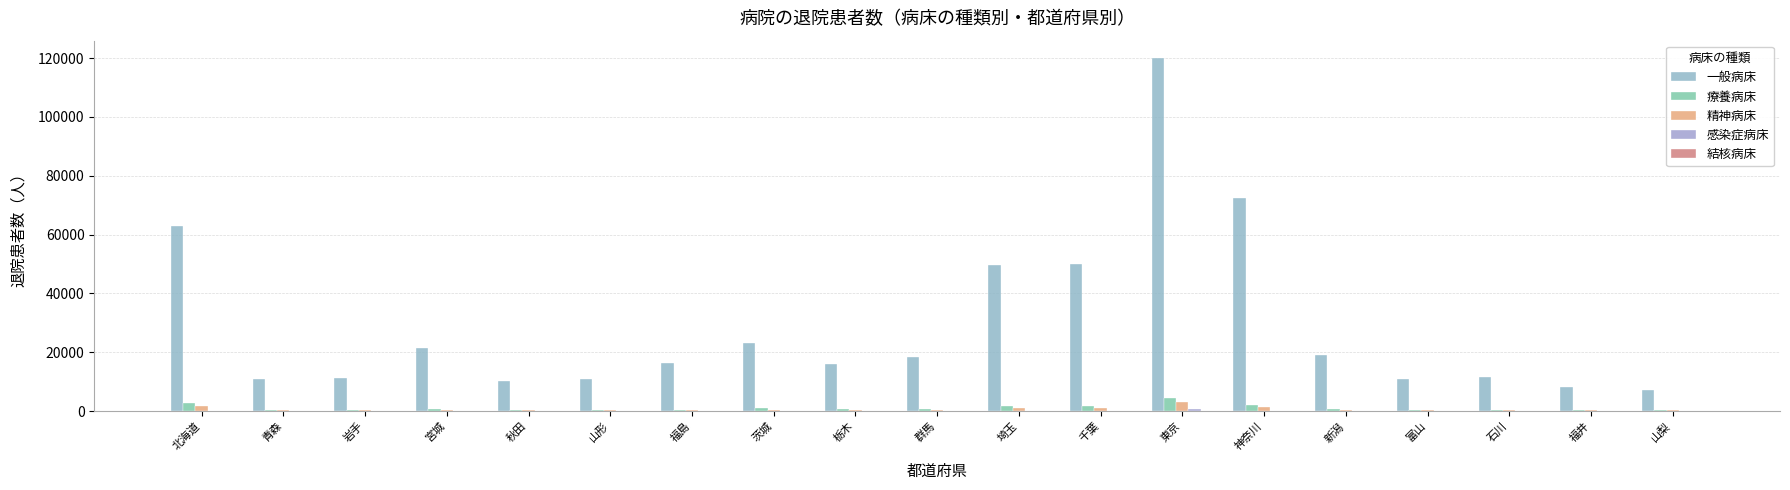

The value of 感染症病床 at 栃木 is 36. True or false?

True